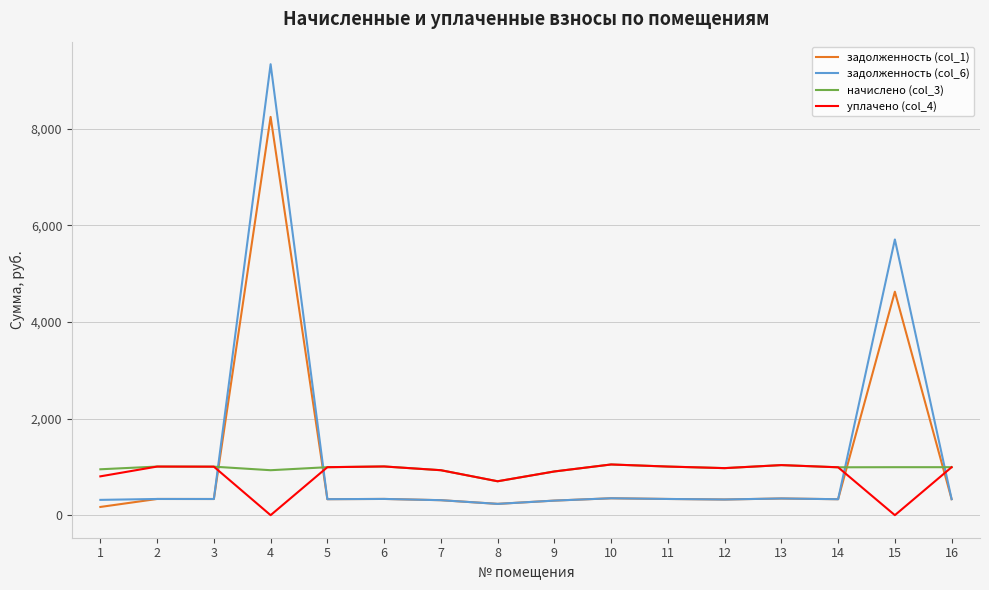

Rank the series by their average value, from highest to lowest.

задолженность (col_6), задолженность (col_1), начислено (col_3), уплачено (col_4)